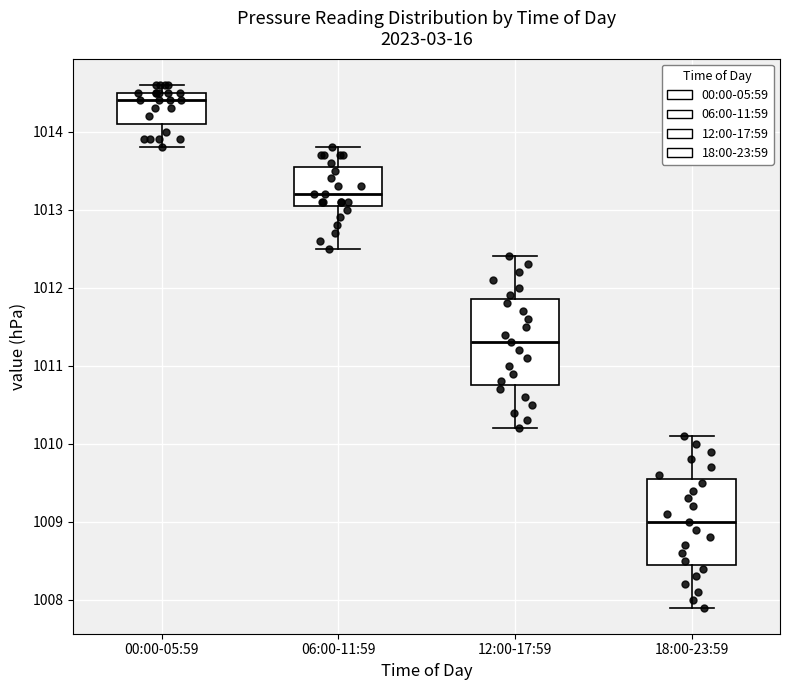

Reading left to right, read every box against the y-axis: the position of its median line, the range the box covers, and the ends of its whiskers. The values are not printed on the chart, so give them approximately, as read against the axis.

00:00-05:59: median 1014.4, box 1014.1 to 1014.5, whiskers 1013.8 to 1014.6
06:00-11:59: median 1013.2, box 1013.1 to 1013.6, whiskers 1012.5 to 1013.8
12:00-17:59: median 1011.3, box 1010.8 to 1011.9, whiskers 1010.2 to 1012.4
18:00-23:59: median 1009.0, box 1008.5 to 1009.6, whiskers 1007.9 to 1010.1